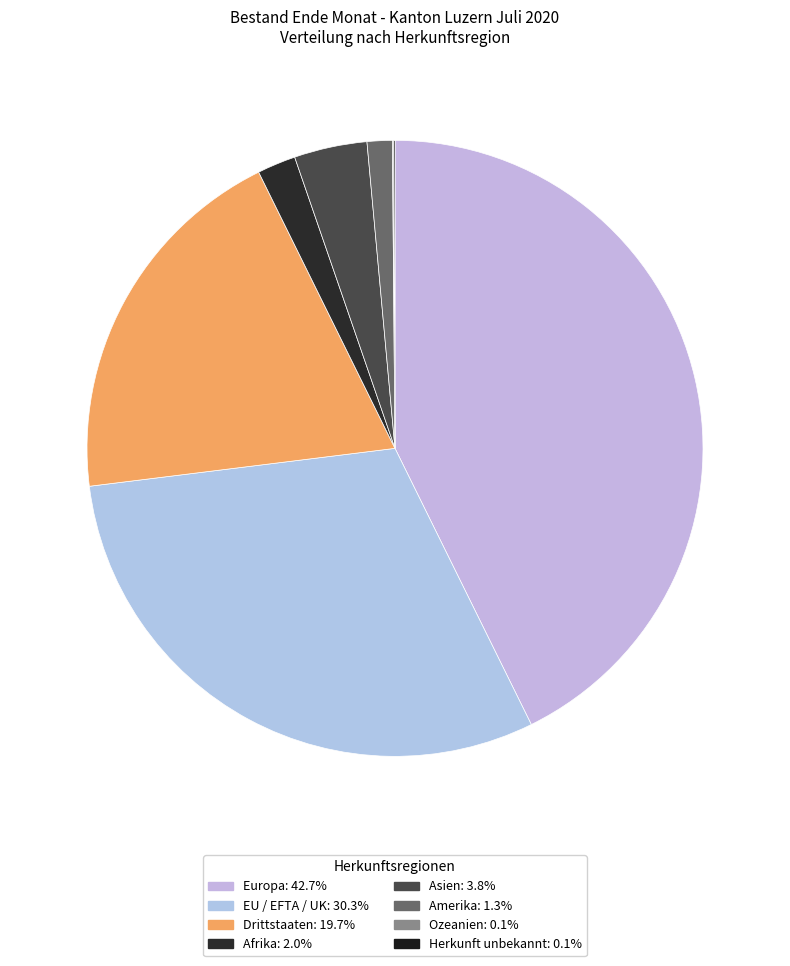

Between EU / EFTA / UK and Drittstaaten, which is larger?

EU / EFTA / UK